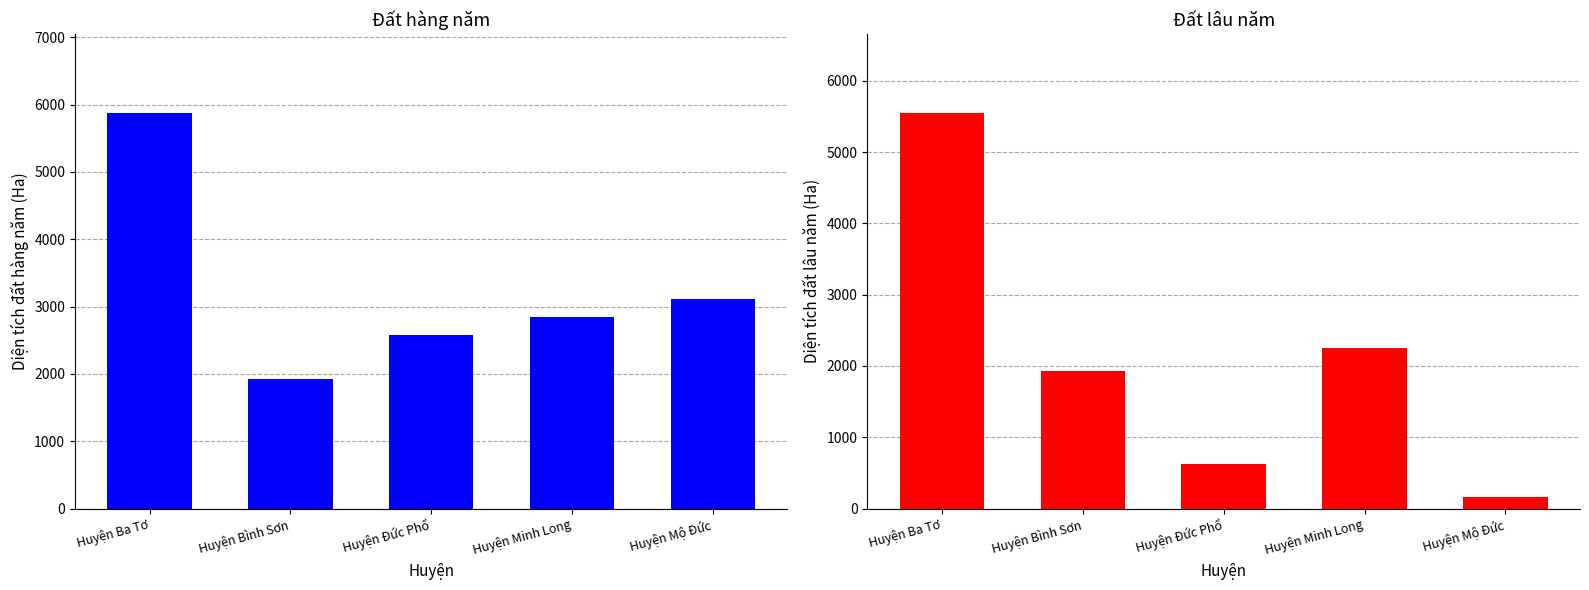

What is the value of the Đất lâu năm bar at the 5th from the left?

158.0